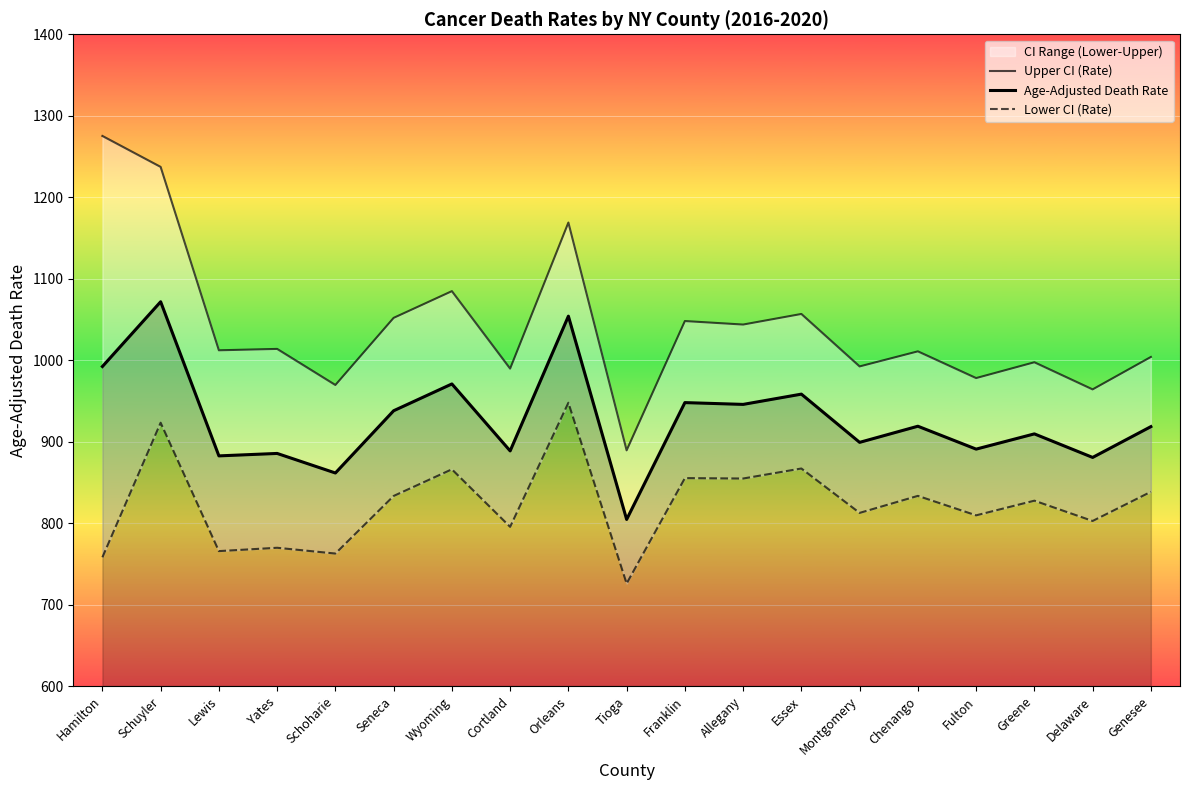

Is it true that Lower CI (Rate) equals 795.4 at Cortland?

True